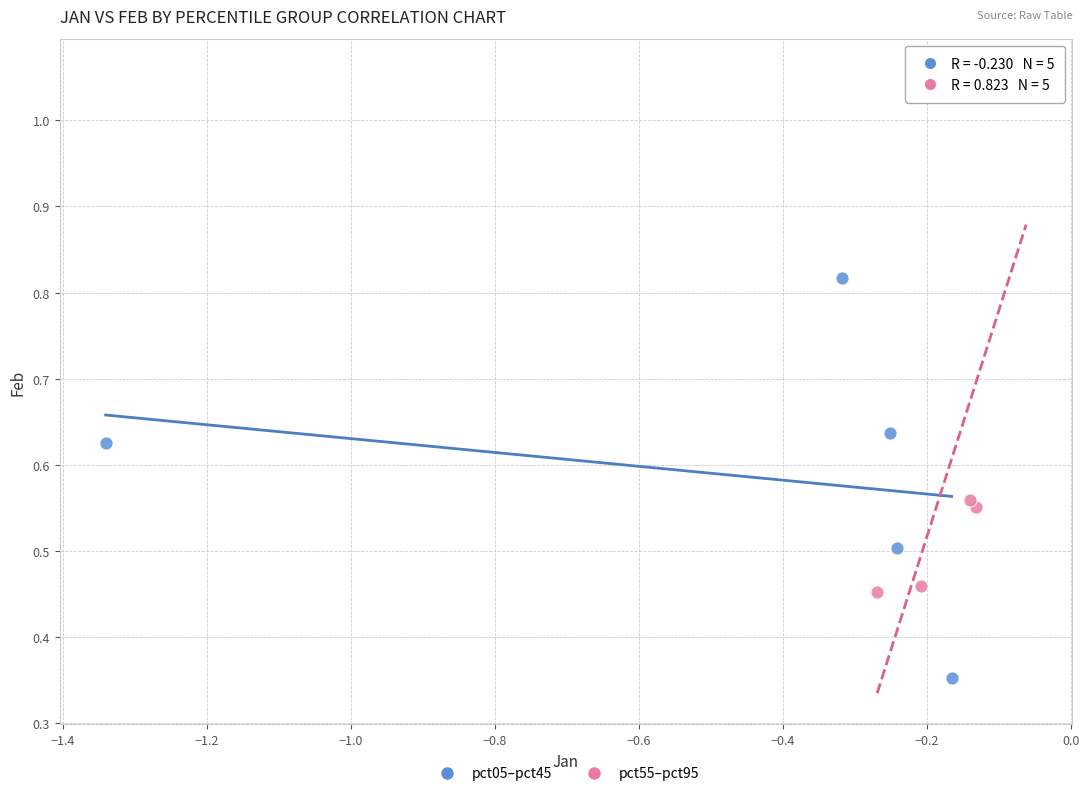

Which series reaches the minimum Y coordinate?

pct05–pct45